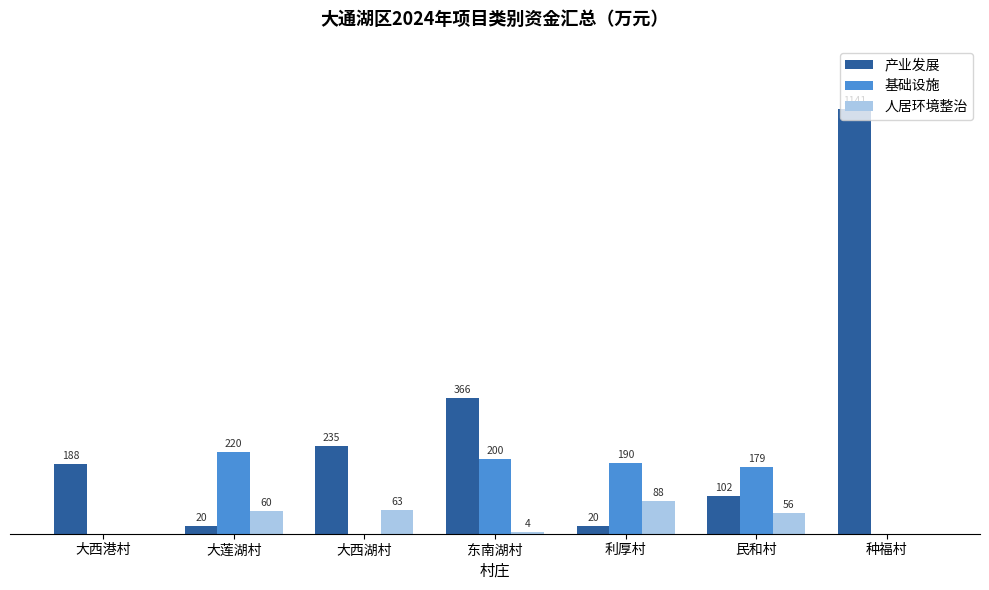

At which label does 基础设施 first exceed 179?

大莲湖村